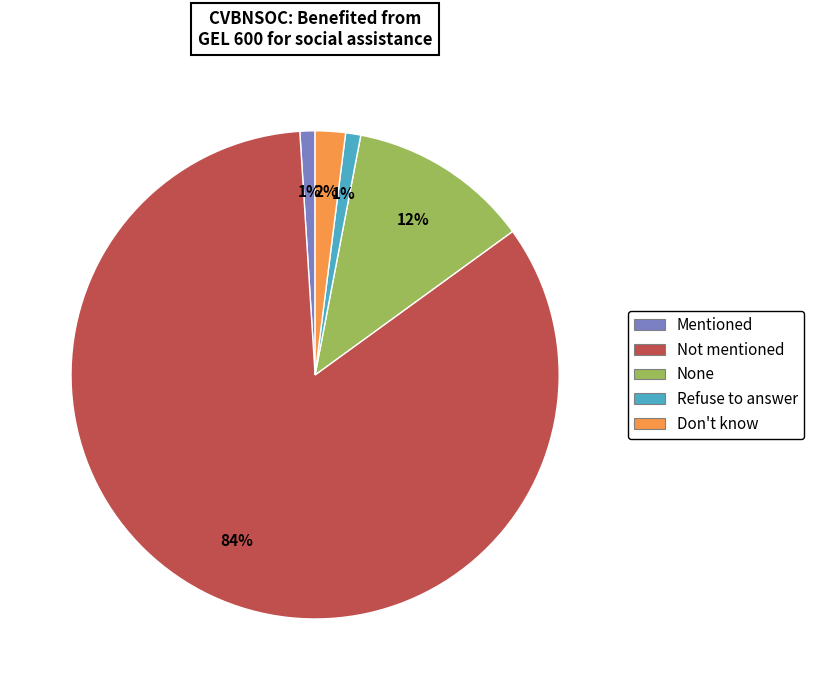

Is there any slice that represents more than half of the pie?

Yes